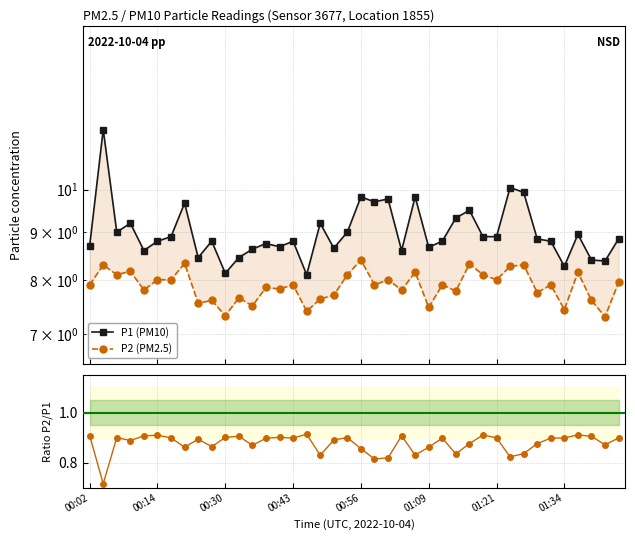

The P2/P1 series shows 0.9 at 34. True or false?

True